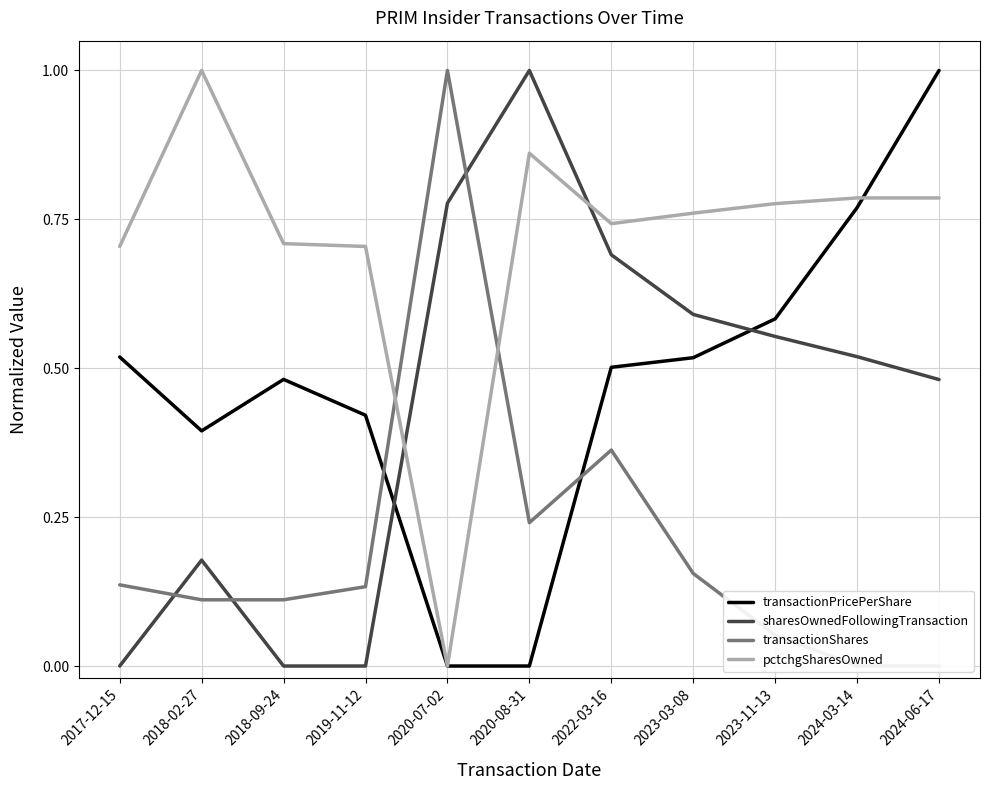

Rank the series at 2024-06-17 from highest to lowest value.

transactionPricePerShare, pctchgSharesOwned, sharesOwnedFollowingTransaction, transactionShares